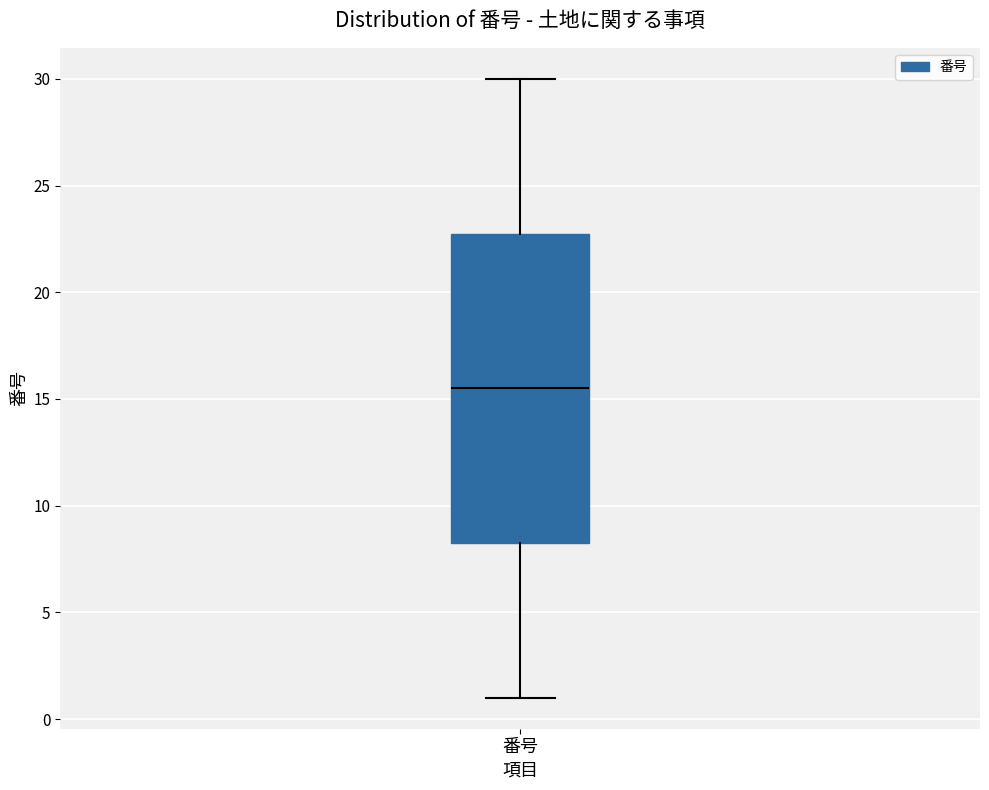

Transcribe this box plot: give where the median line is, the range the box spans, and where the two whiskers end, as read against the y-axis. The values are not printed on the chart, so give them approximately, as read against the axis.

median 15.5, box 8.5 to 23.0, whiskers 1.0 to 30.0